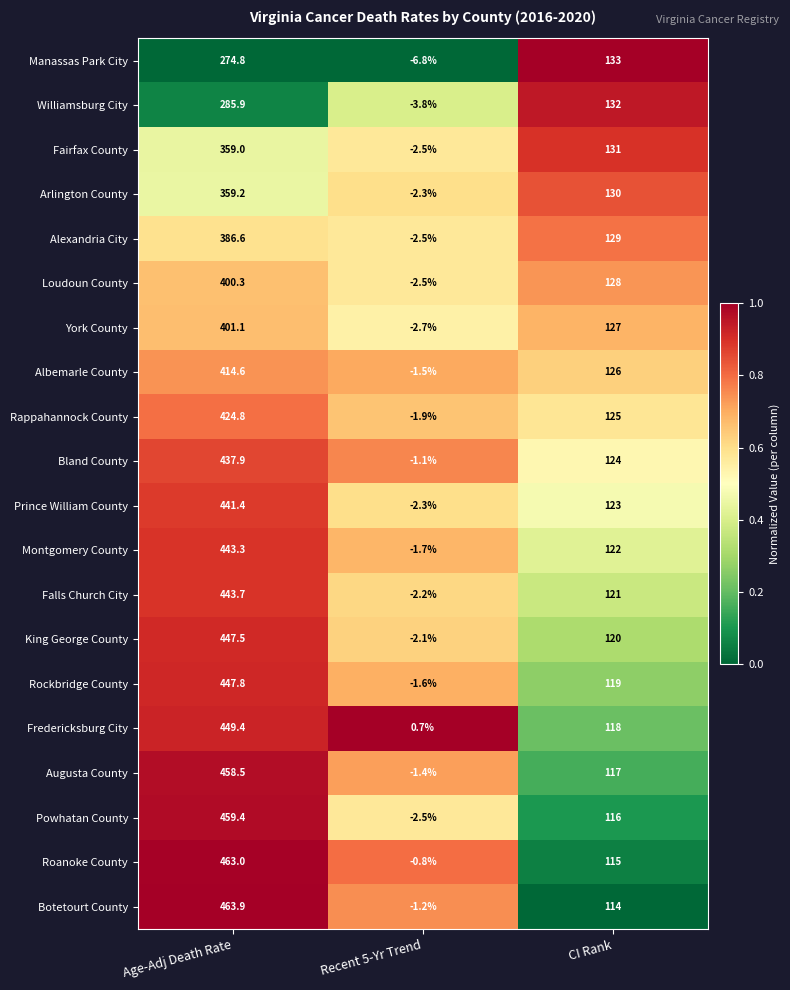

List the series in order of their peak value, lowest first.

Manassas Park City, Williamsburg City, Fairfax County, Arlington County, Alexandria City, Loudoun County, York County, Albemarle County, Rappahannock County, Bland County, Prince William County, Montgomery County, Falls Church City, King George County, Rockbridge County, Fredericksburg City, Augusta County, Powhatan County, Roanoke County, Botetourt County